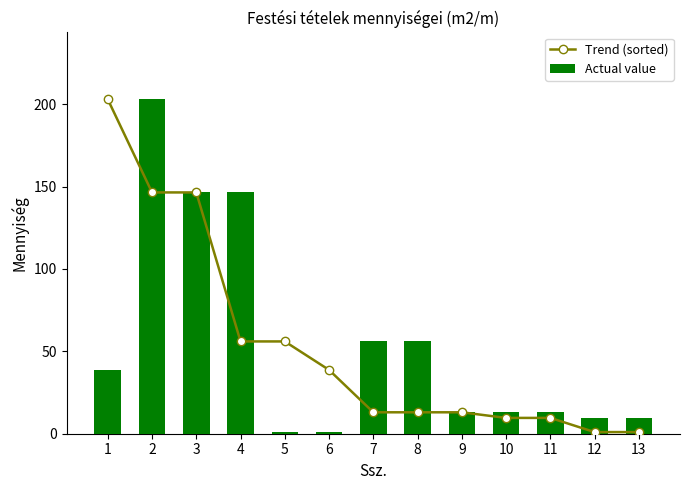

True or false: Actual value has a value of 87.3 at 7.

False